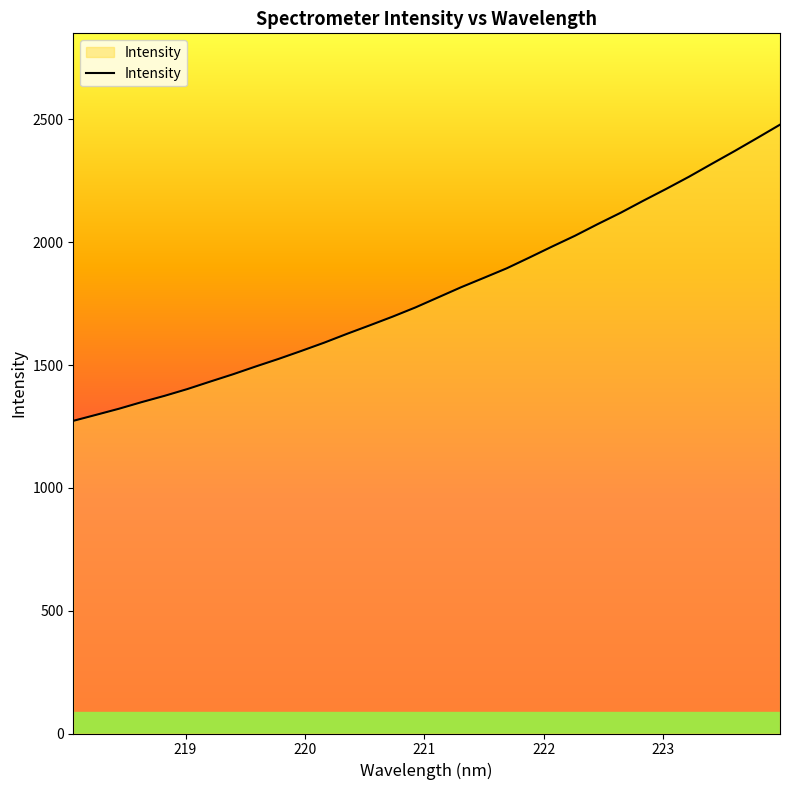

What is the greatest value displayed?

2478.4